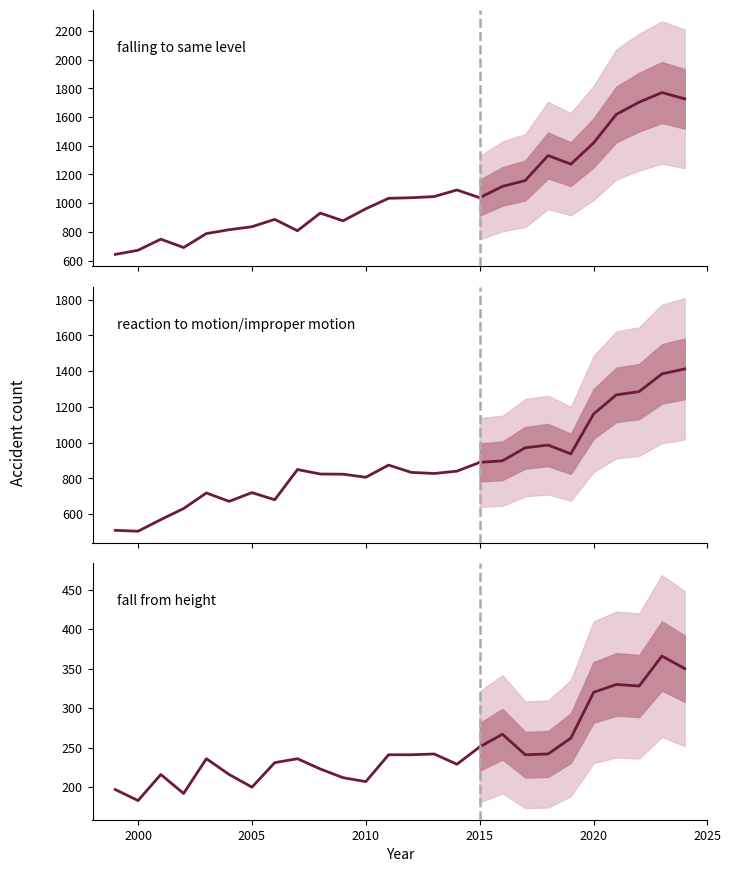

Is it true that reaction to motion/improper motion equals 182 at 2015?

False